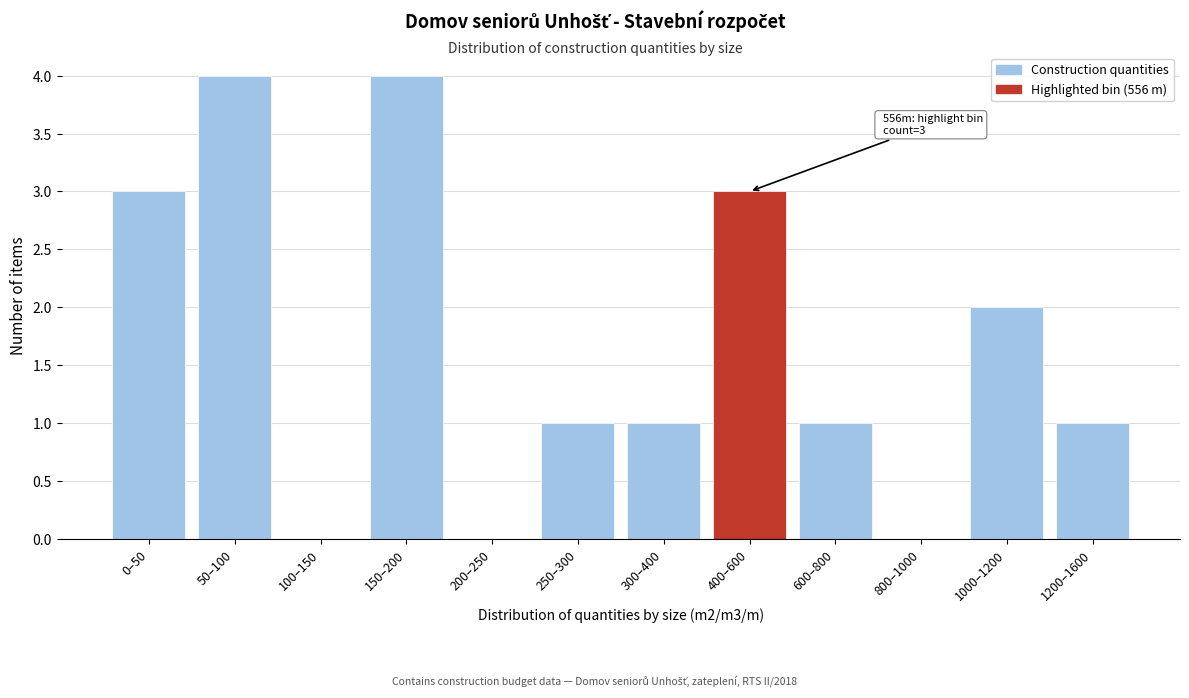

Reading left to right, list all the values displayed in this chart.

0–50=3	50–100=4	100–150=0	150–200=4	200–250=0	250–300=1	300–400=1	400–600=3	600–800=1	800–1000=0	1000–1200=2	1200–1600=1